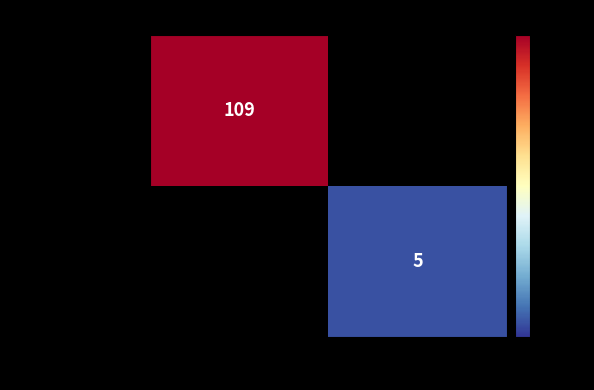

Which has a higher value, 1 or -1?

-1